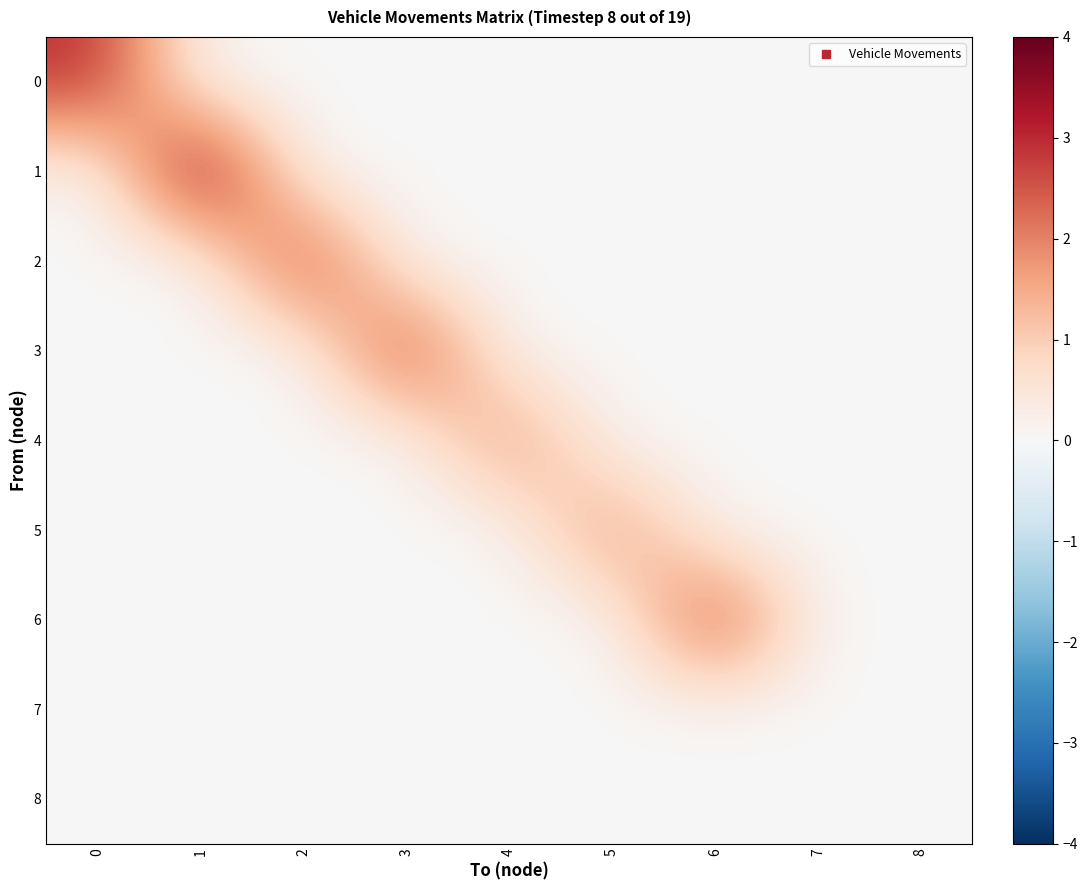

What is the greatest value displayed?

4